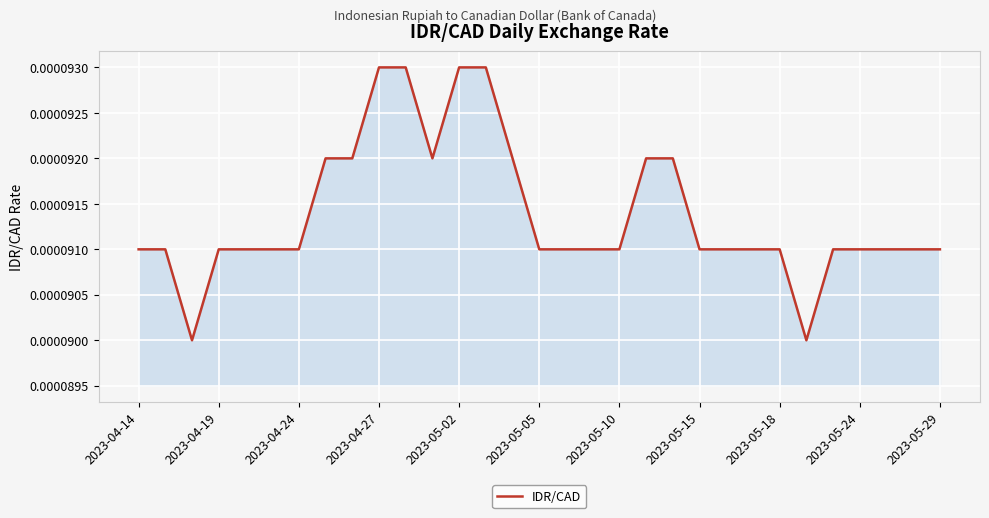

How many values are between 0 and 1?

31